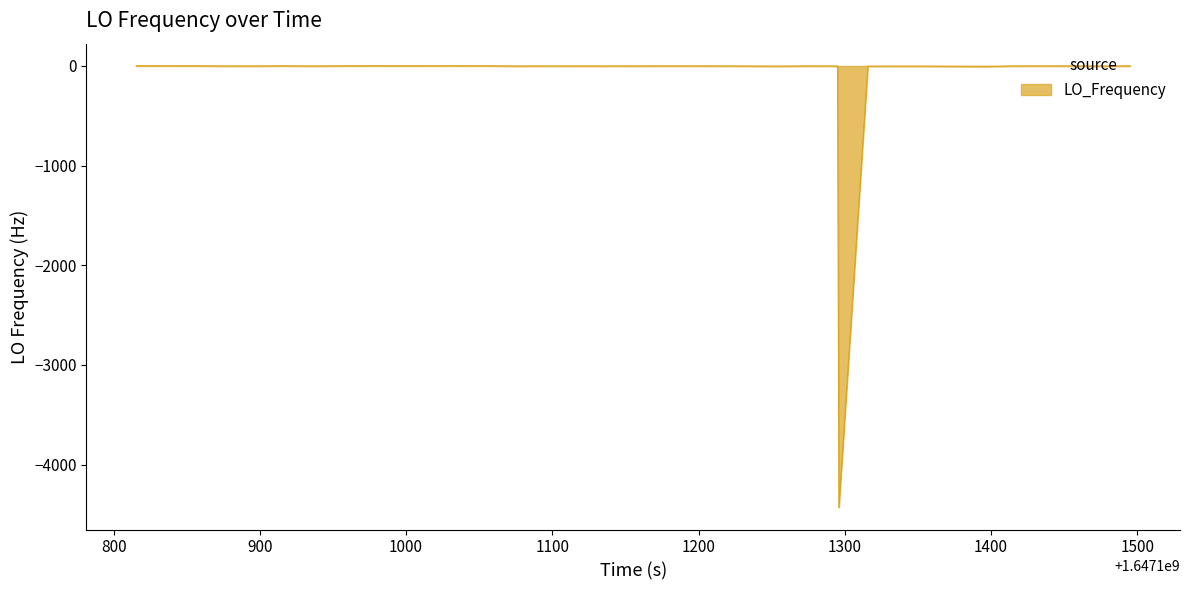

What is the smallest value displayed?

-4429.4